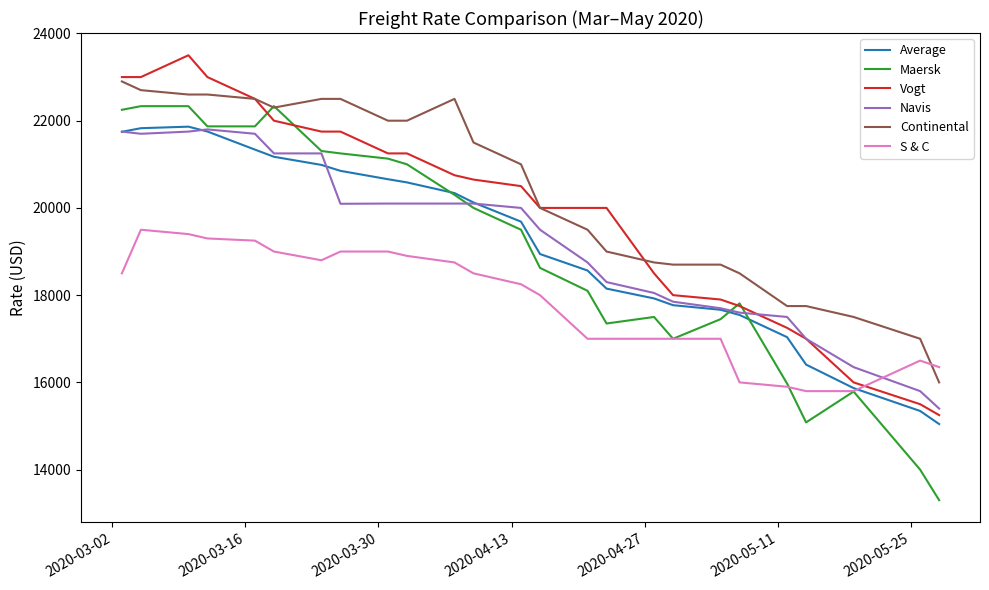

What is the minimum value shown in the chart?

13300